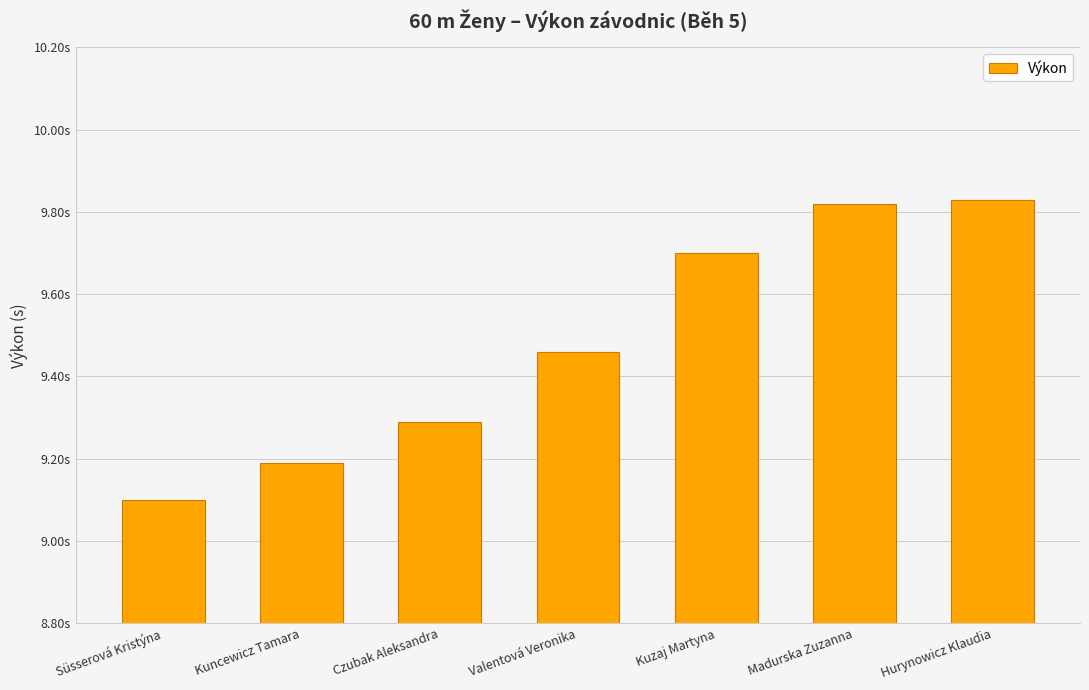

Does the chart contain any negative values?

No